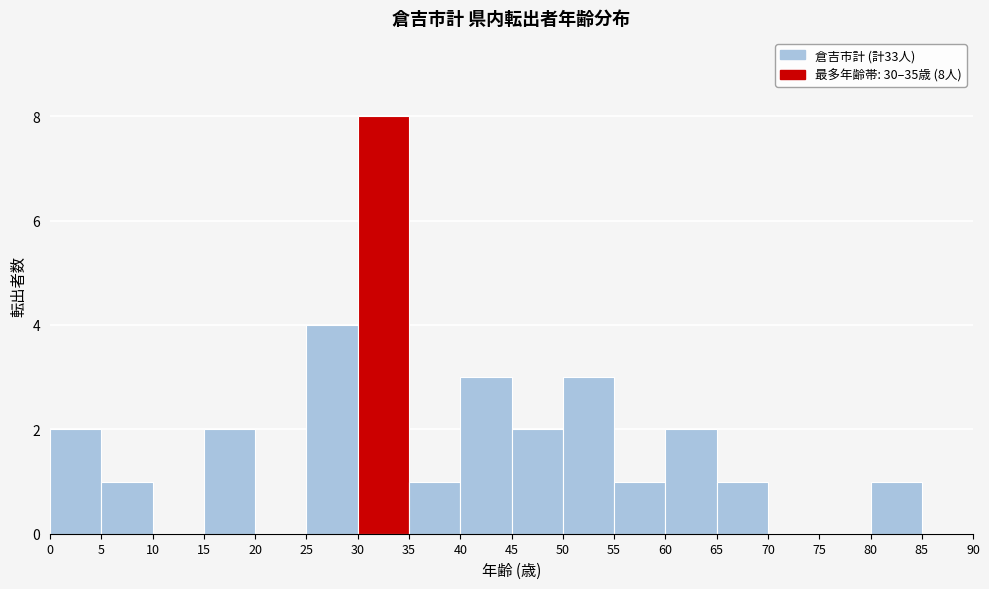

Which range on the x-axis has the tallest bar?

30 to 35